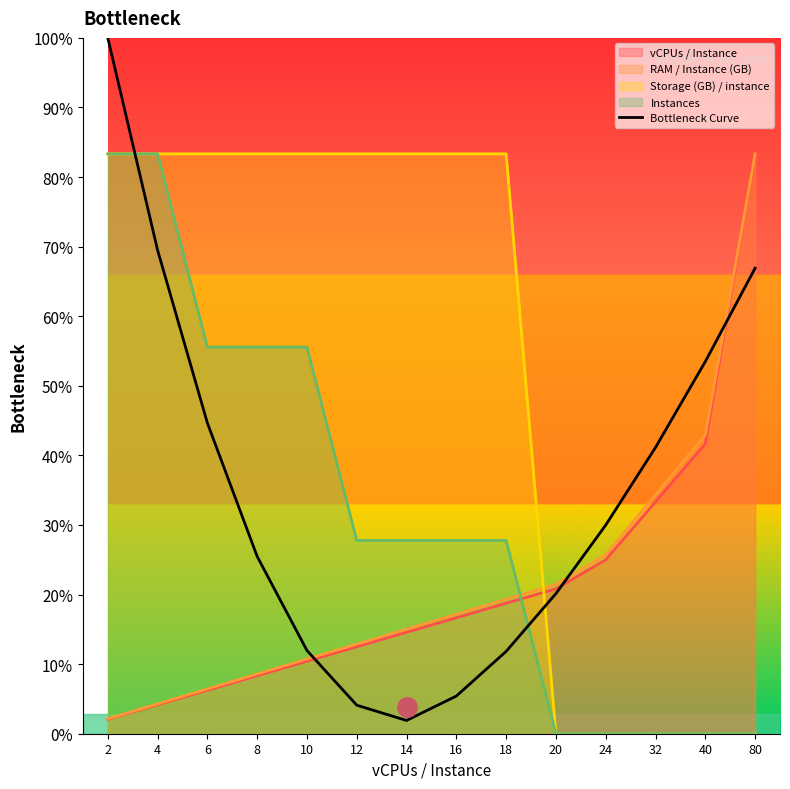

Is it true that the value at 20 is 84.6?

True